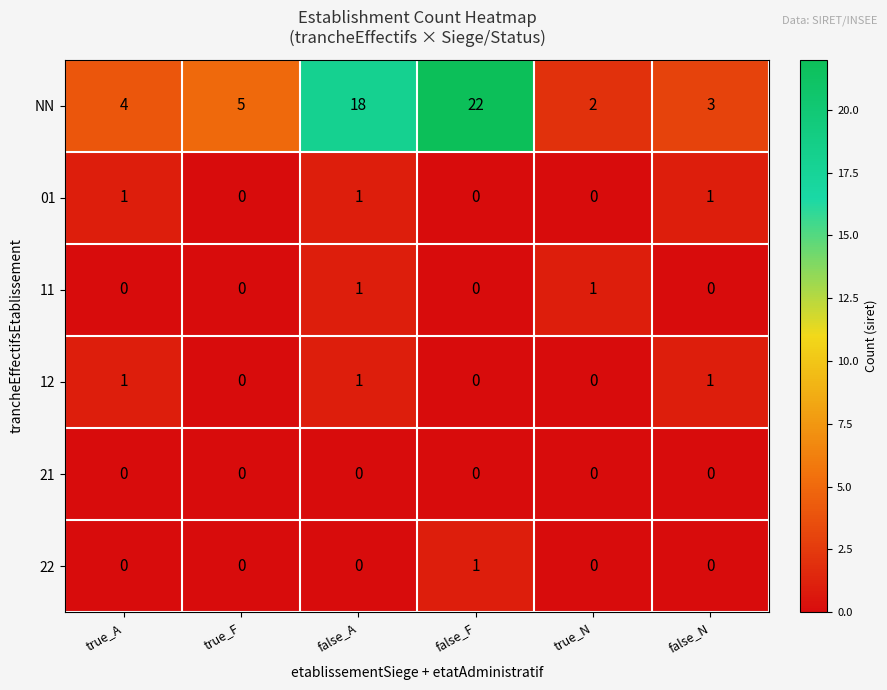

What is the maximum value shown in the chart?

22